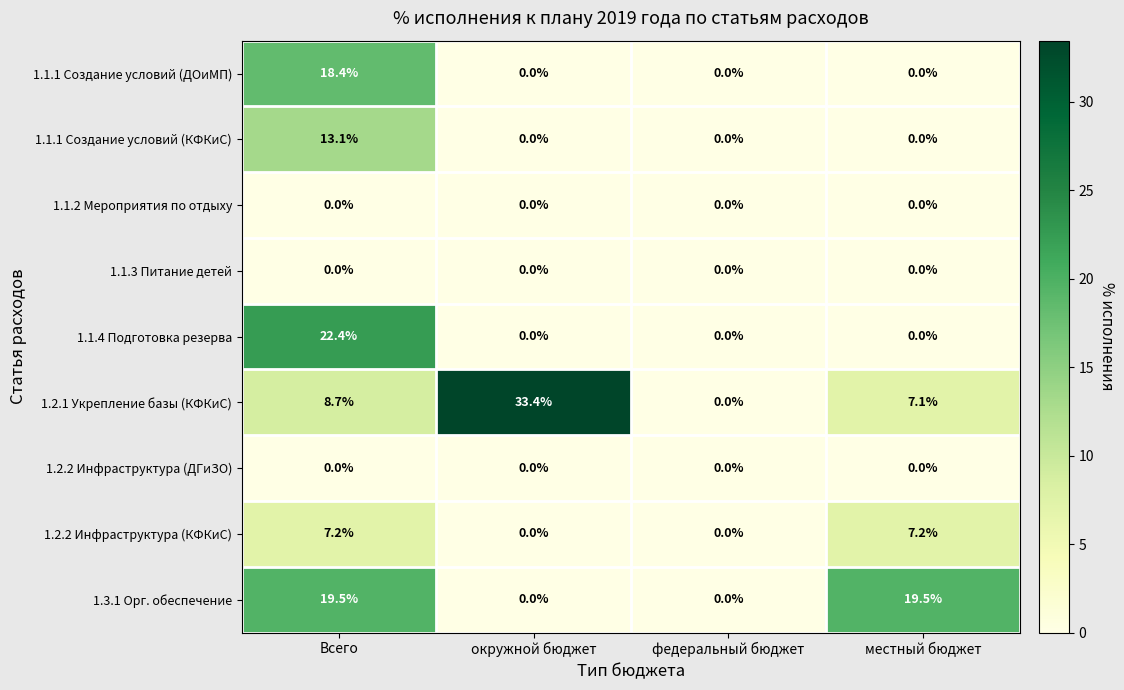

Is it true that 1.1.4 Подготовка резерва equals -10.0 at местный бюджет?

False